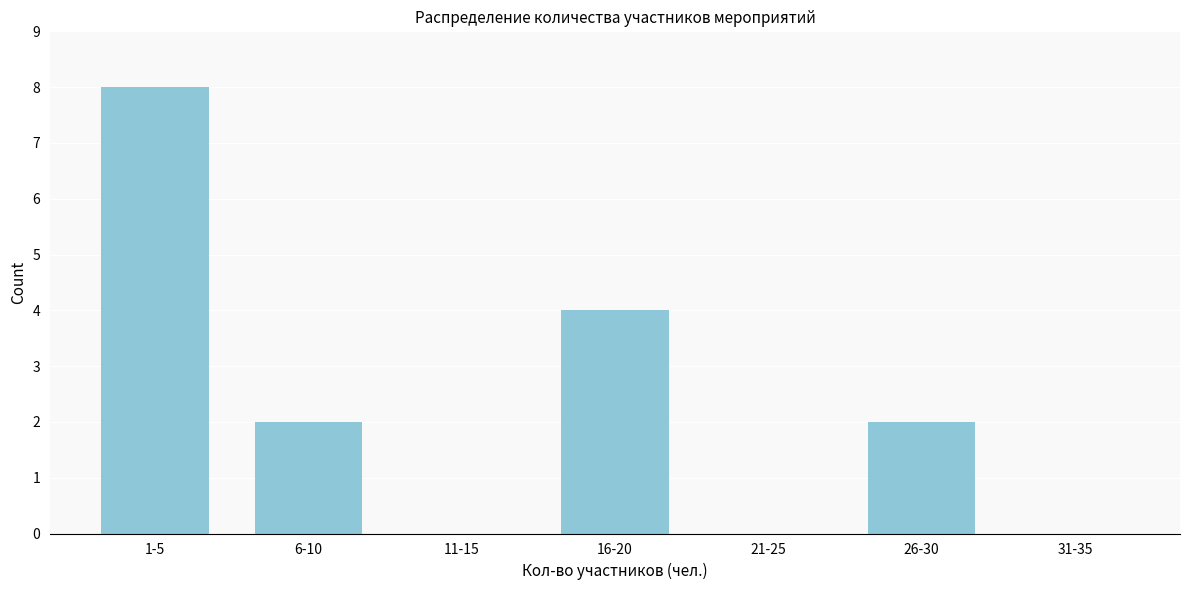

Reading left to right, extract all data points from this chart.

1-5=8	6-10=2	11-15=0	16-20=4	21-25=0	26-30=2	31-35=0